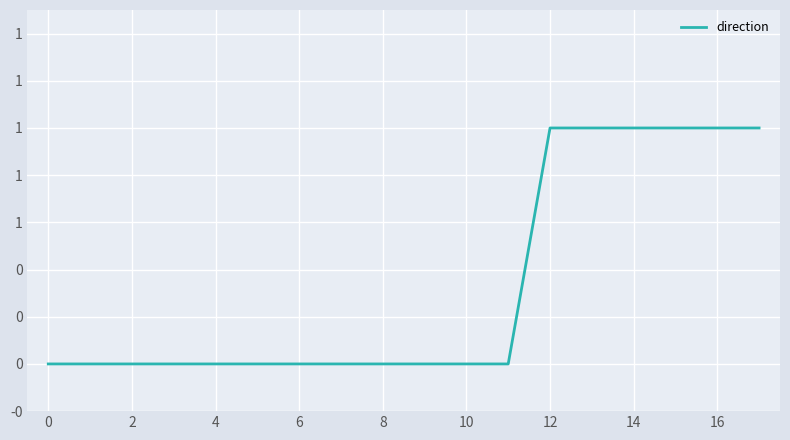

What is the sum of all values?

6